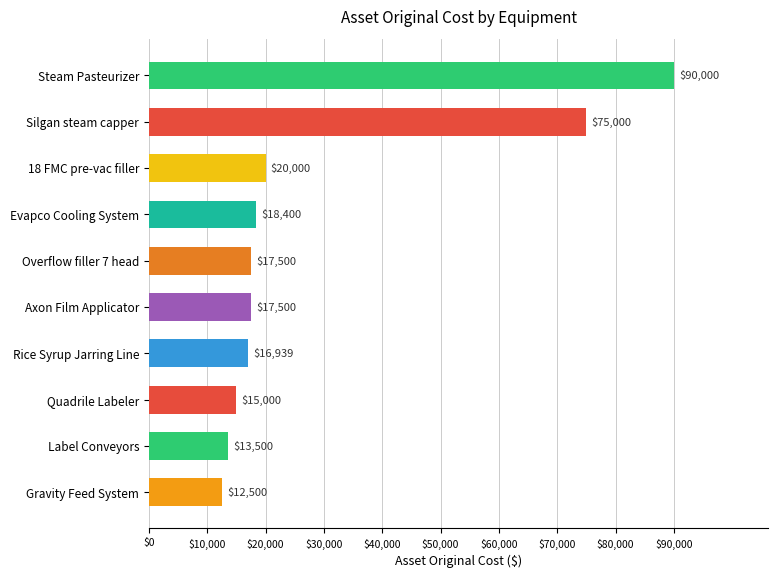

Approximately how many times larger is the value at Gravity Feed System compared to Overflow filler 7 head?

0.7